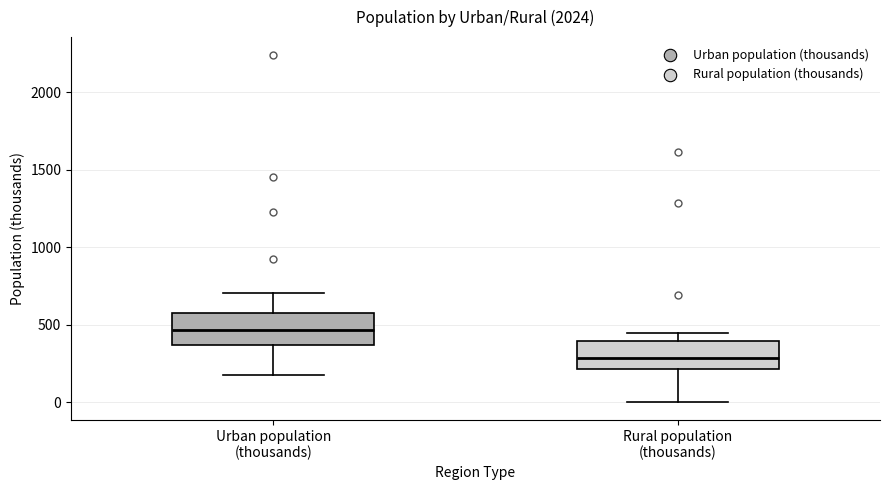

Where is the upper edge of the box for Rural population (thousands) on the y-axis? The values are not printed on the chart, so give them approximately, as read against the axis.

400